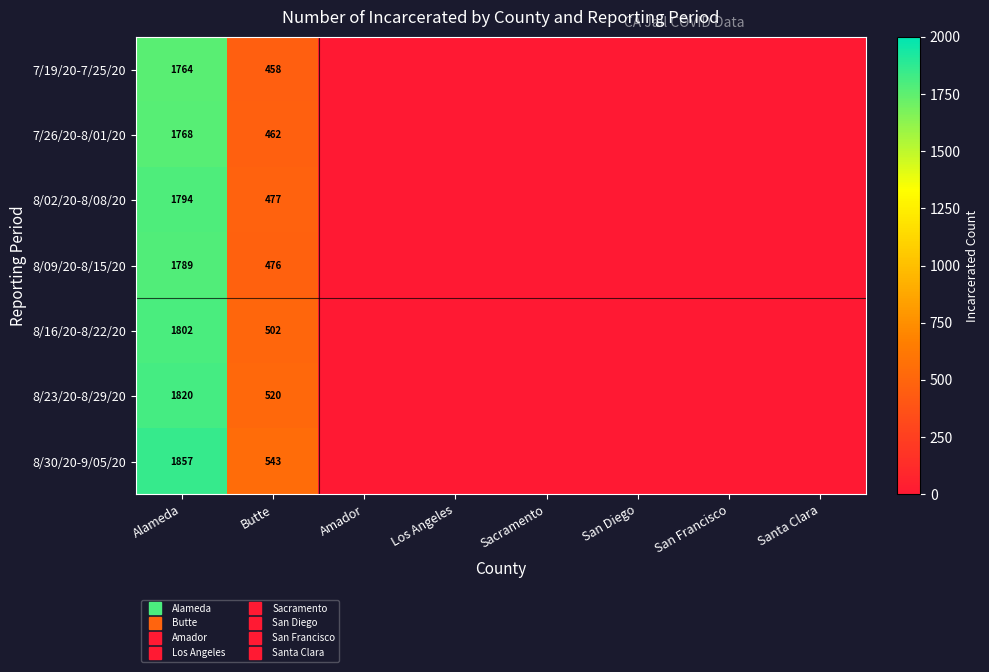

Where is 8/02/20-8/08/20 nearest to the value 897?

Butte